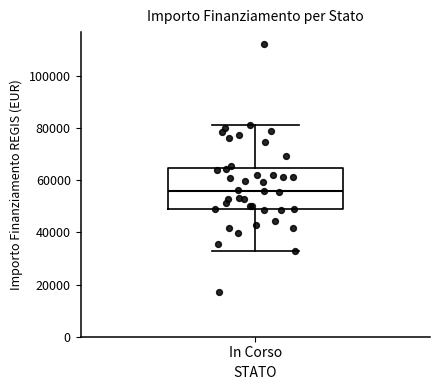

Transcribe this box plot: give where the median line is, the range the box spans, and where the two whiskers end, as read against the y-axis. The values are not printed on the chart, so give them approximately, as read against the axis.

median 56000, box 50000 to 64000, whiskers 32000 to 80000